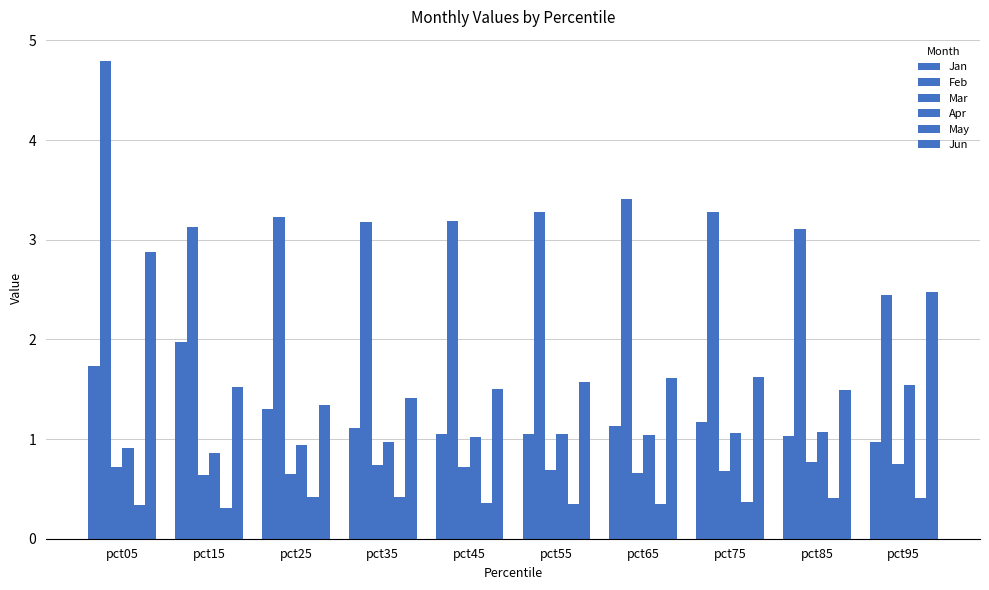

The Apr series shows 1.1 at pct55. True or false?

True